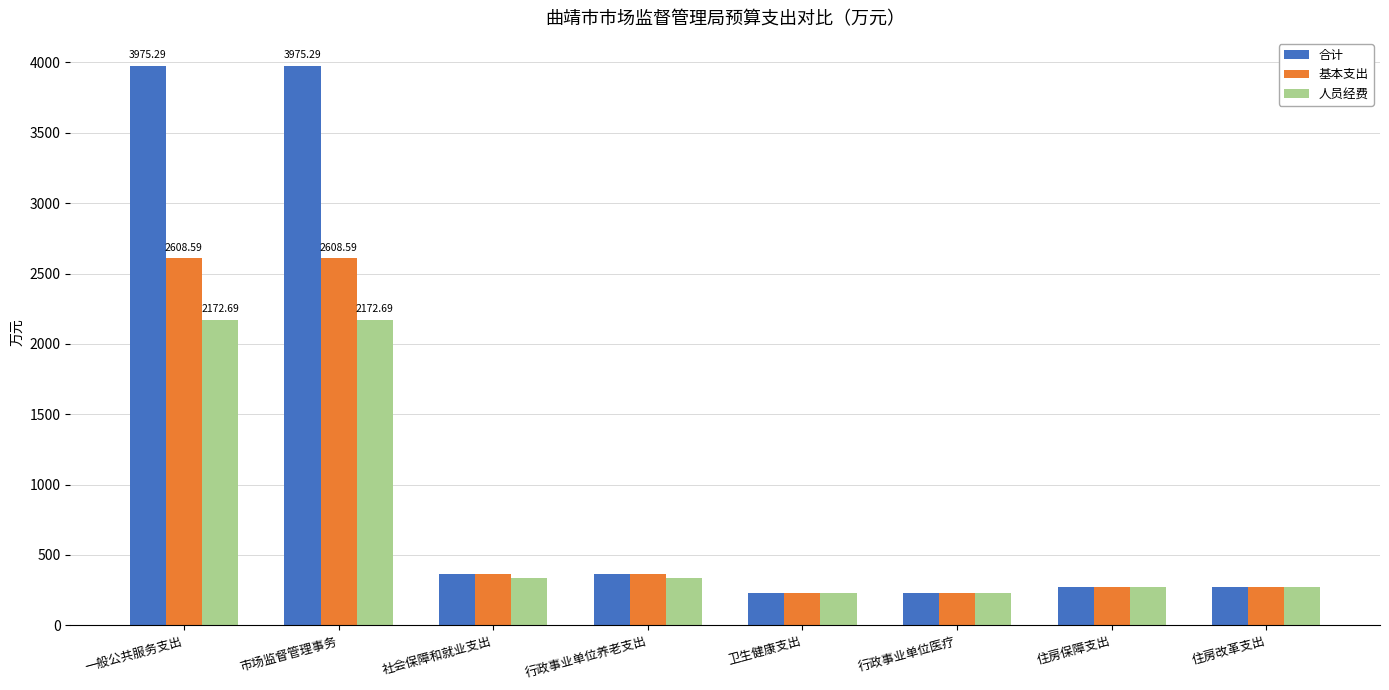

What is the maximum value shown in the chart?

3975.3